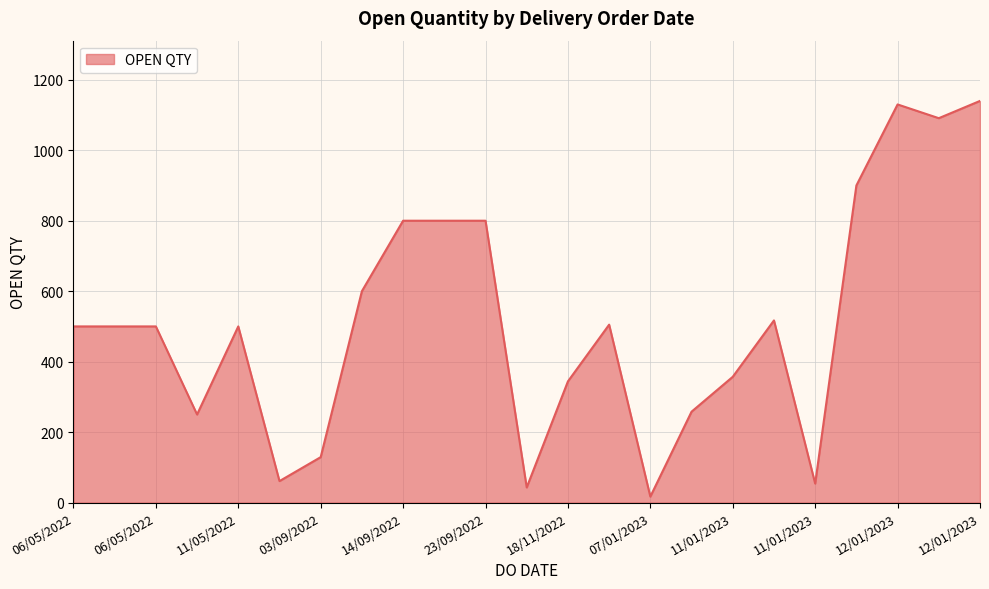

What is the maximum value shown in the chart?

1140